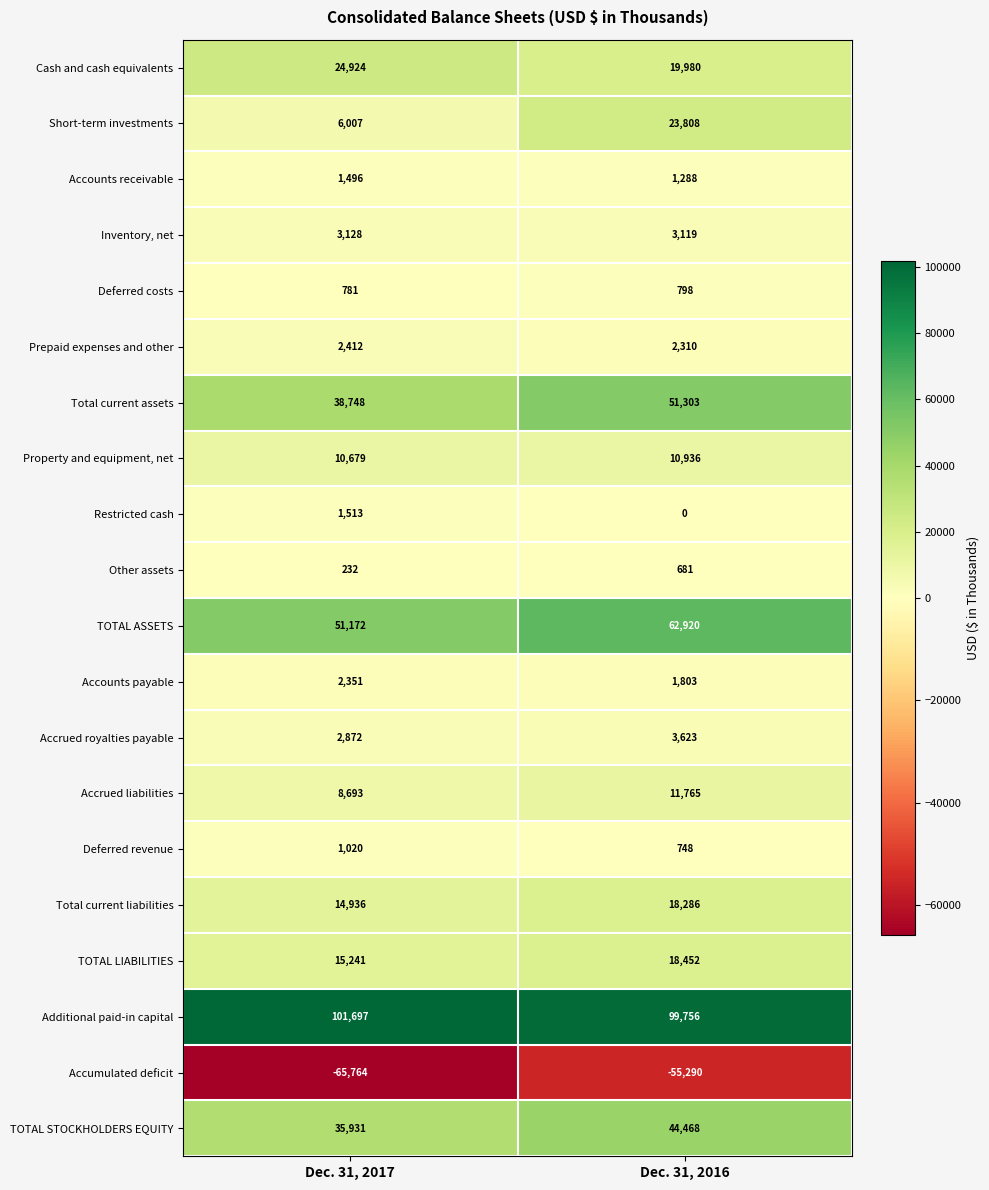

What is the smallest value displayed?

-65764